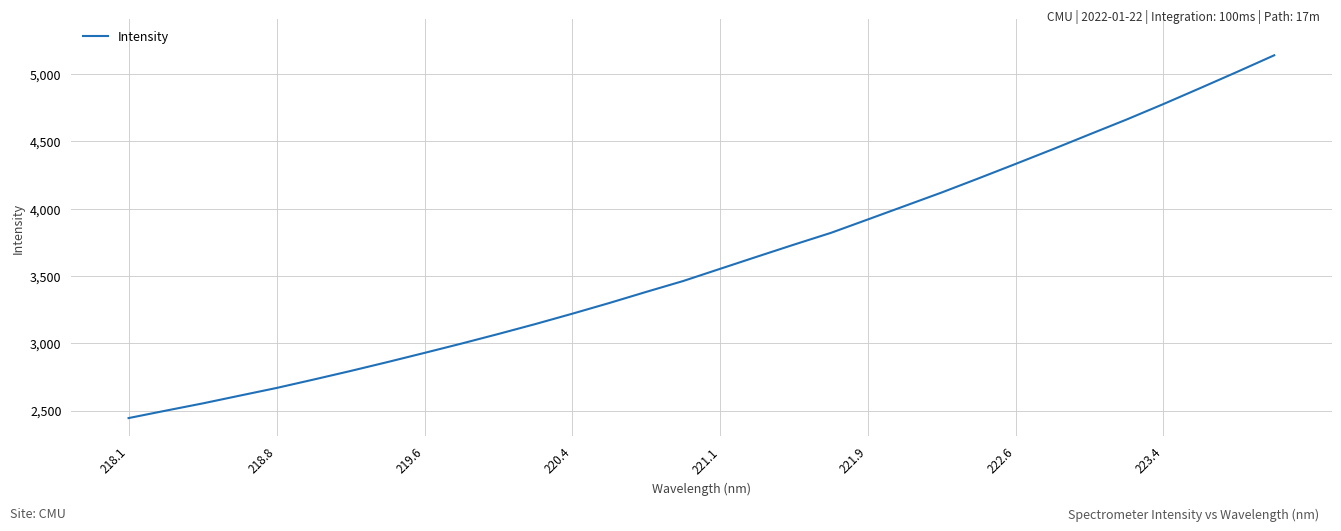

How many values exceed 3553?

16